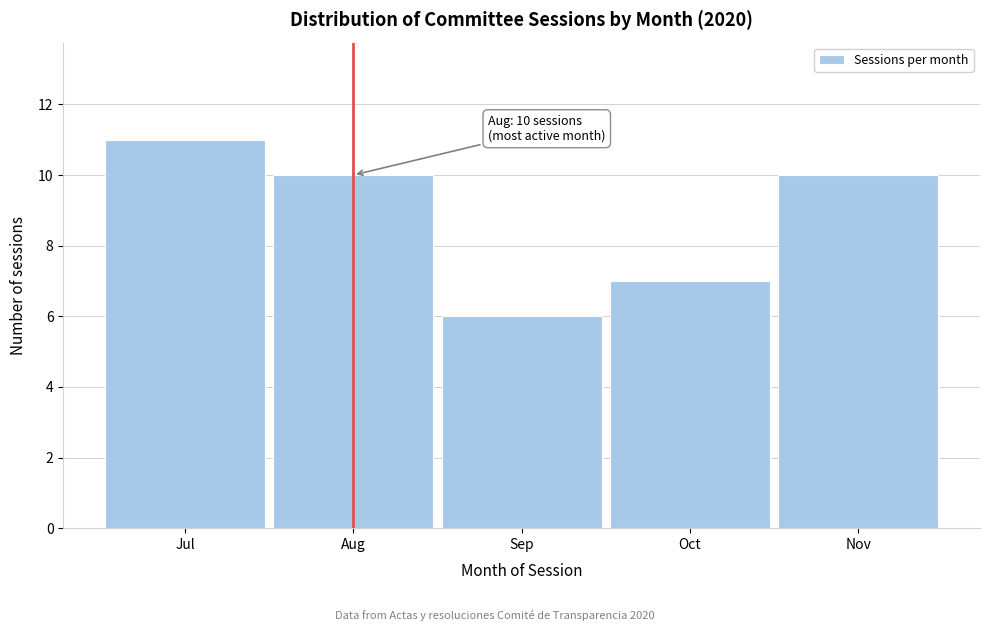

Reading left to right, extract all data points from this chart.

11	10	6	7	10